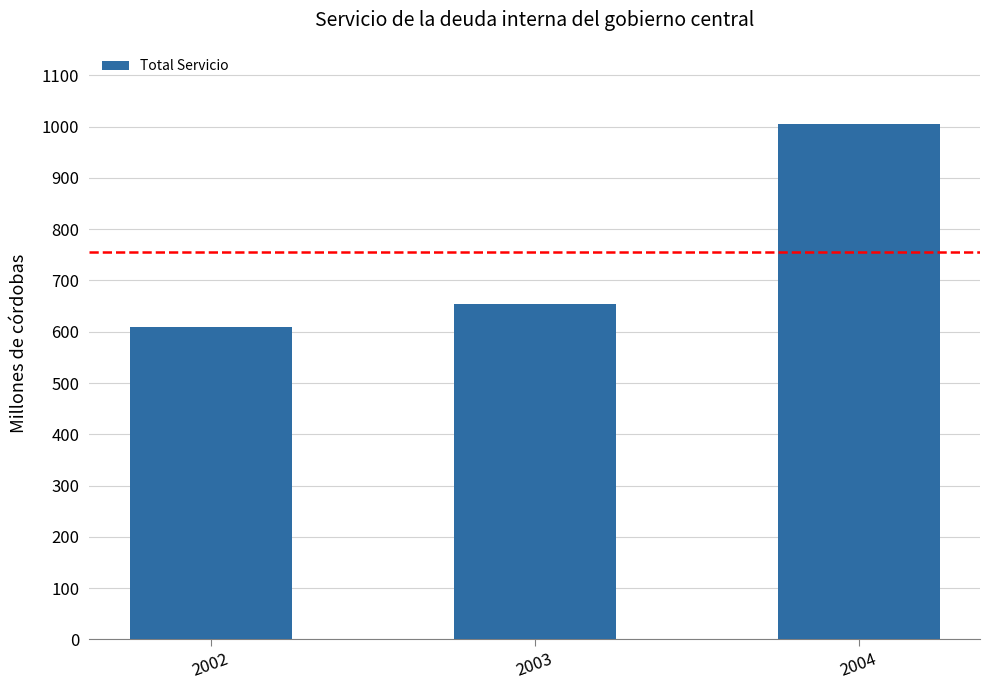

Approximately how many times larger is the value at 2004 compared to 2002?

1.6